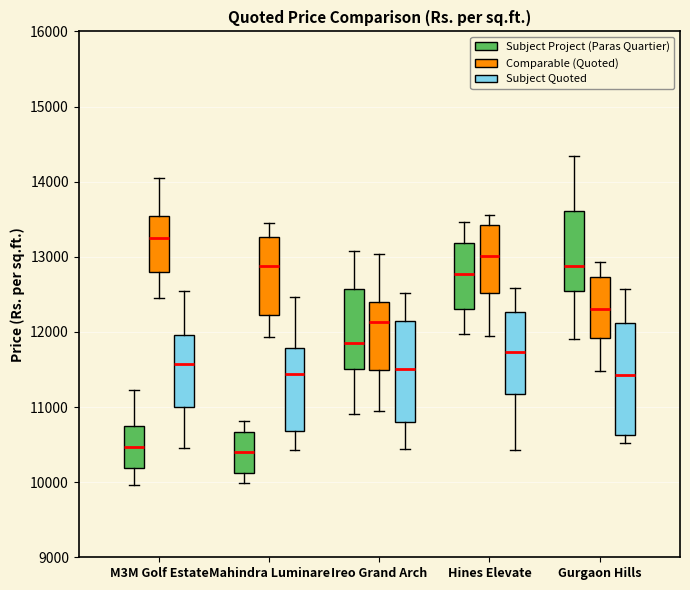

Which box is the tallest, from its lower edge to its upper edge?

Gurgaon Hills (Subject Quoted)